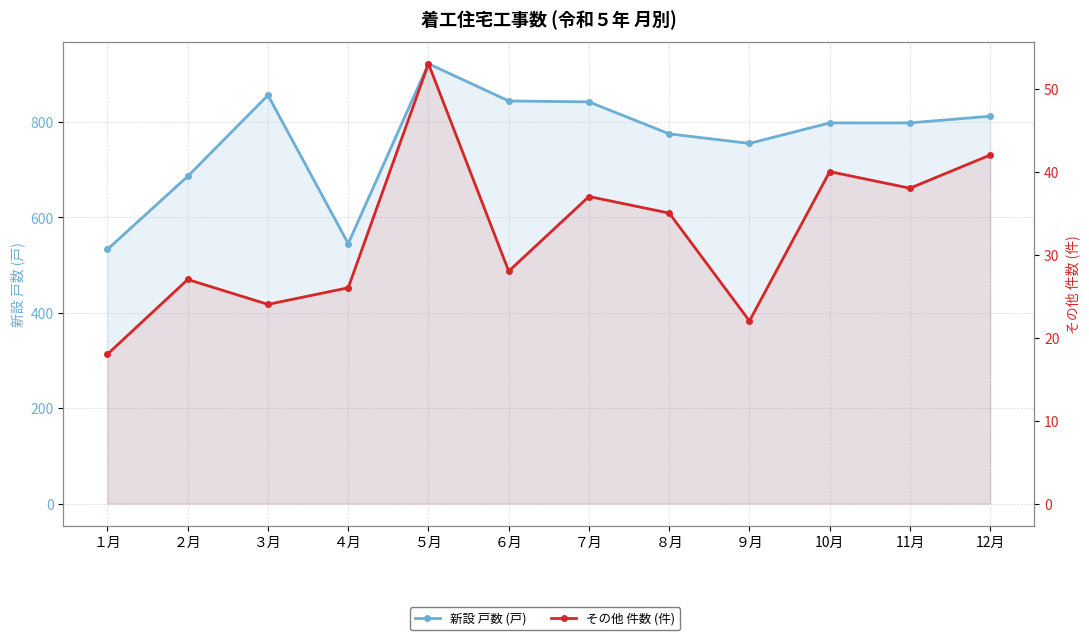

True or false: その他 件数 (件) and 新設 戸数 (戸) intersect in this chart.

False